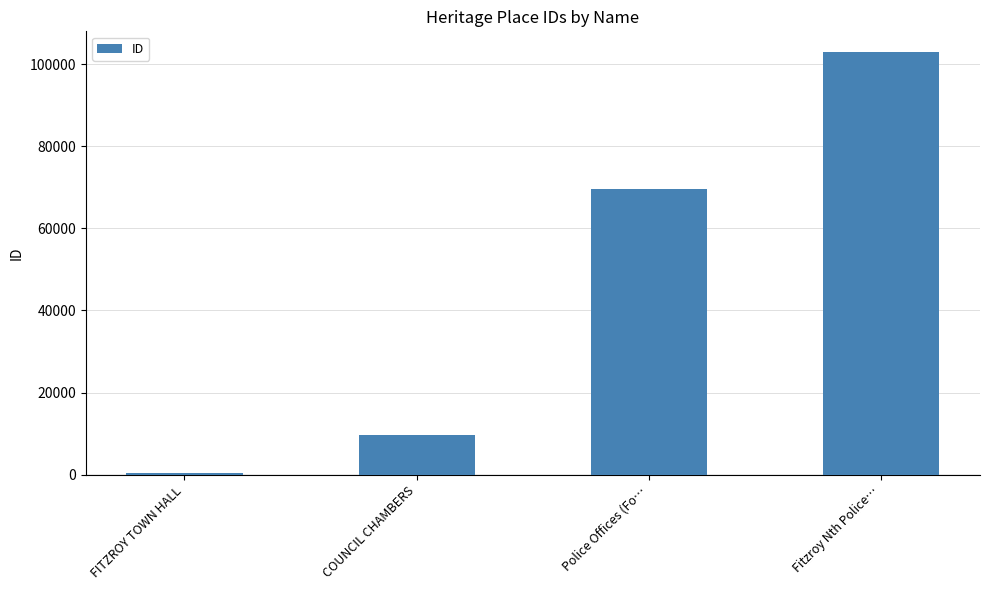

What value does the data have at Police Offices (Fo…?

69500